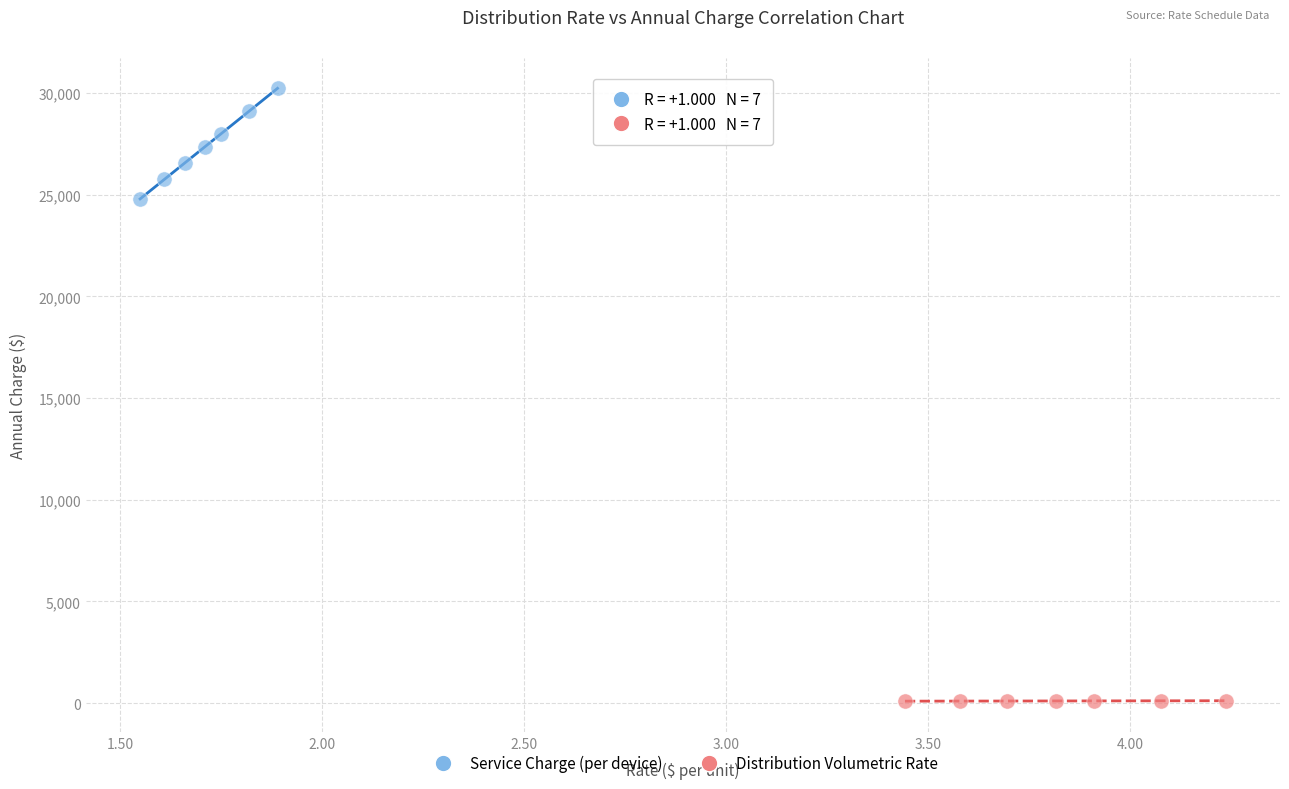

Which series has the widest spread of Y values?

Service Charge (per device)